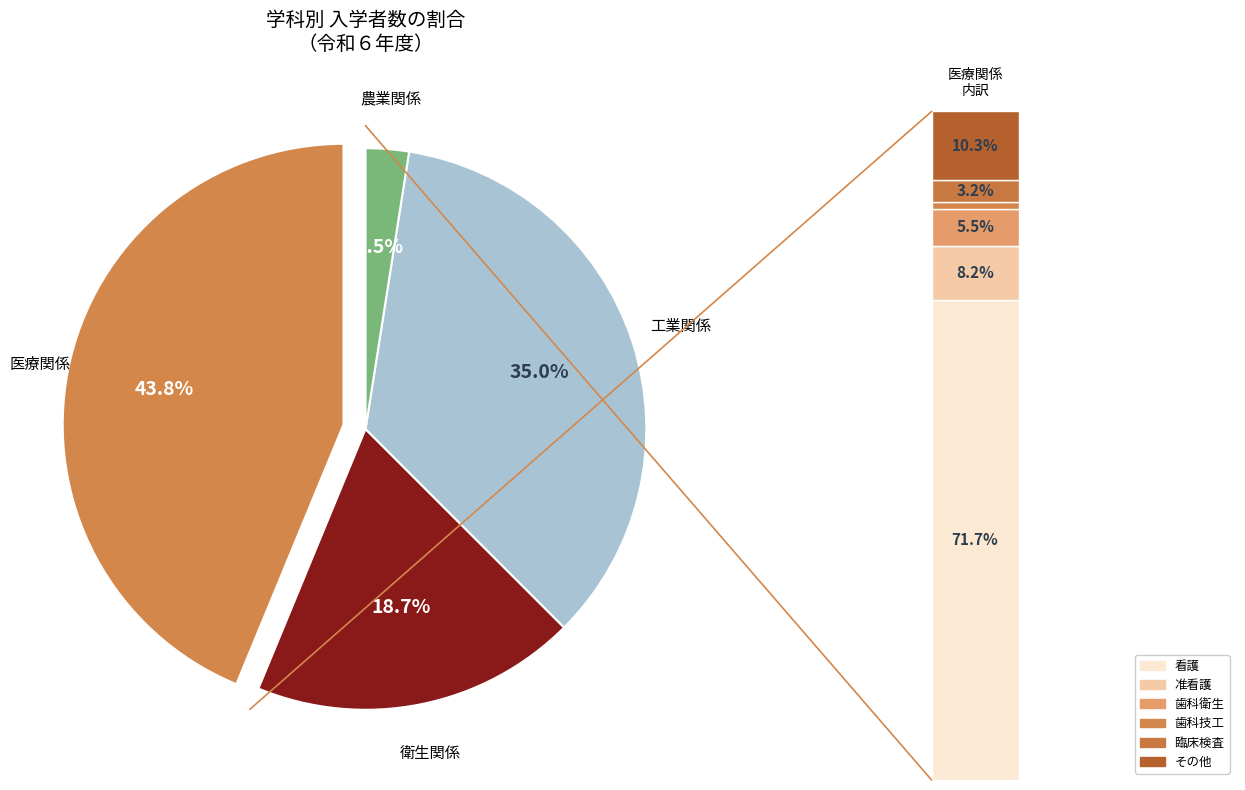

True or false: 教育・社会福祉関係 accounts for 1% of the total.

False